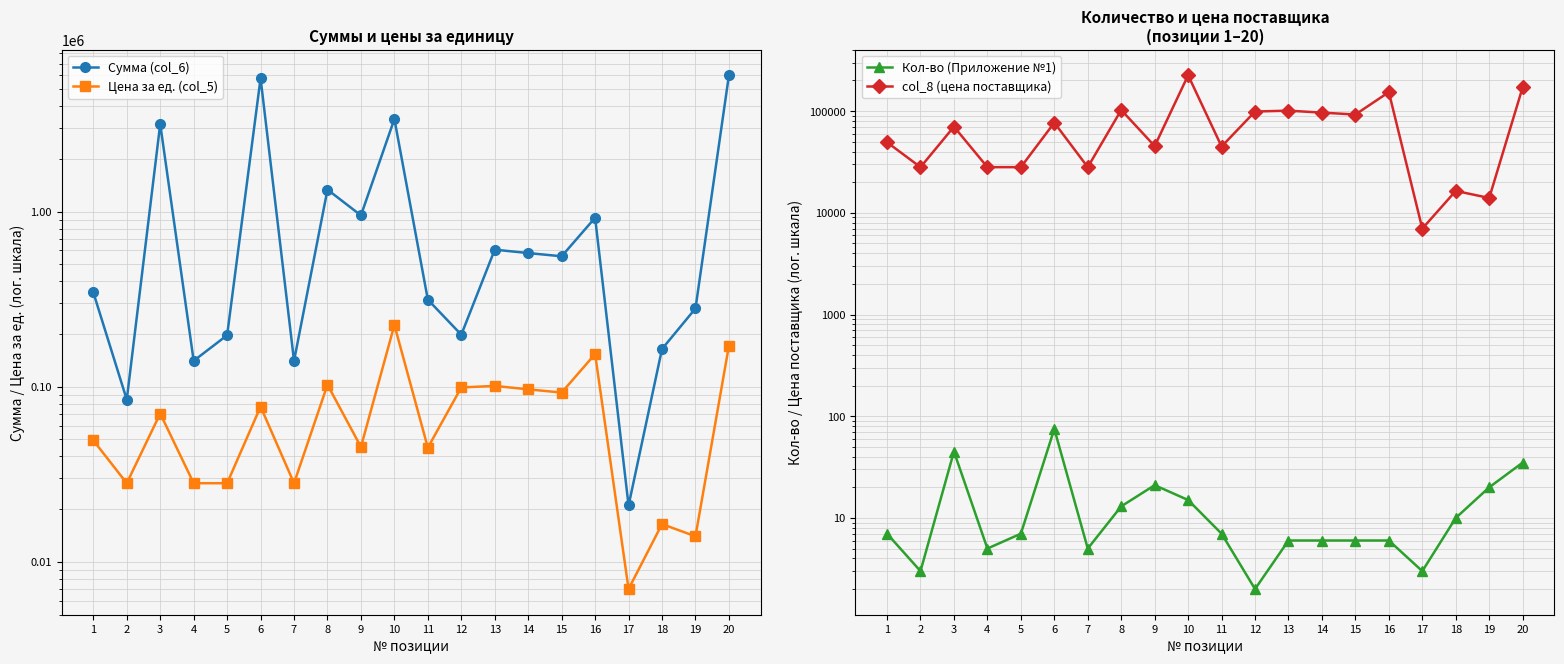

What is the lowest value of the Кол-во (Приложение №1) series?

2